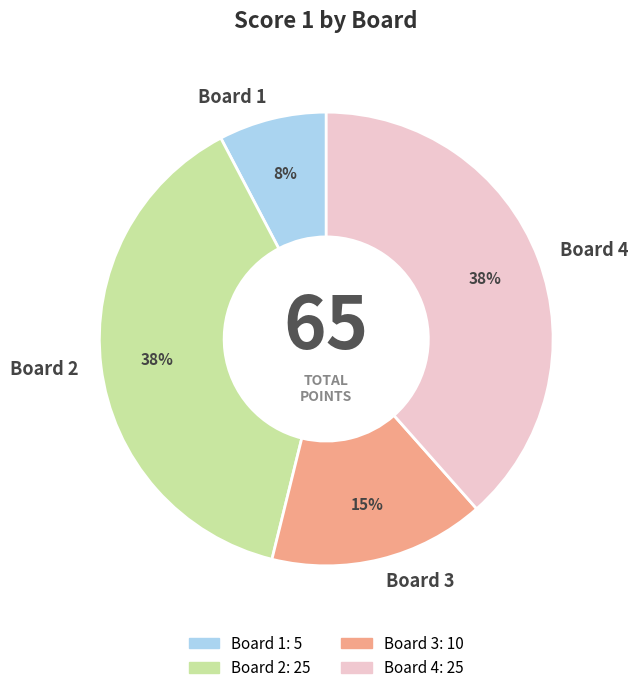

To the nearest percent, what is the average slice percentage?

25%